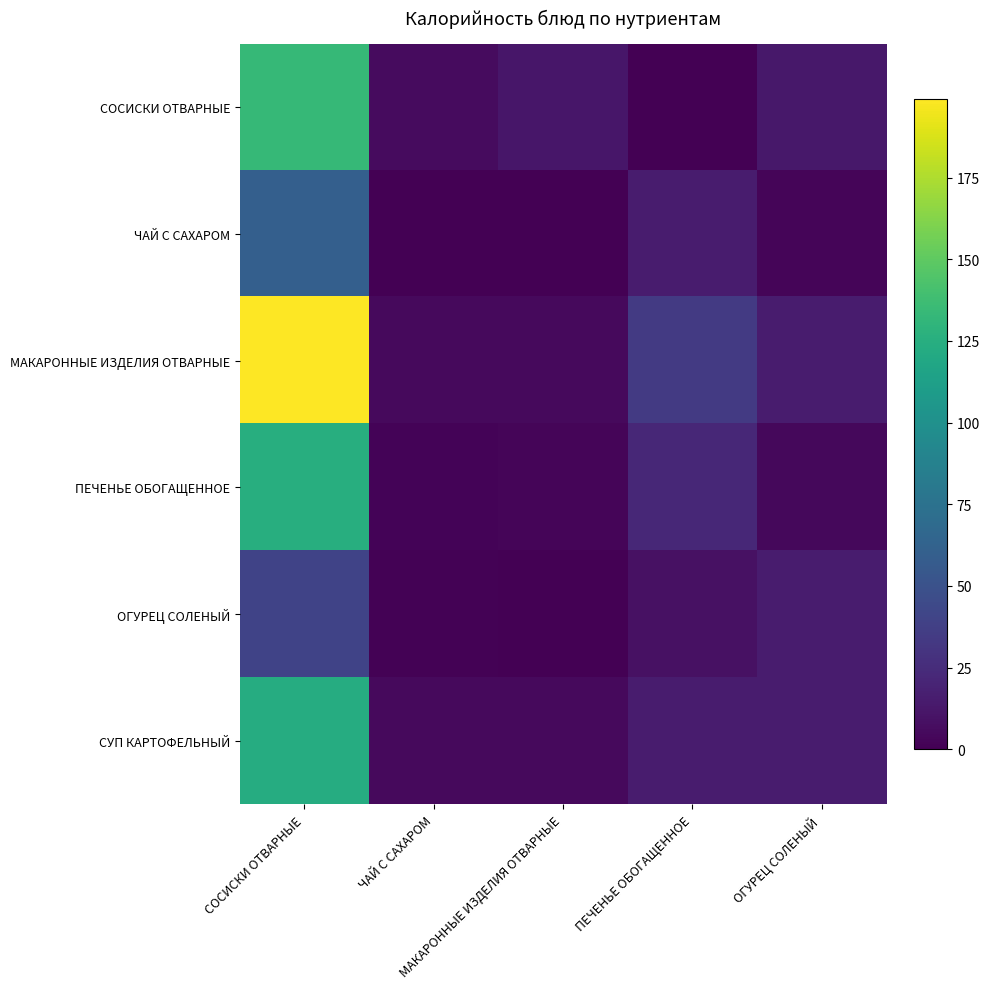

What is the total value across all series at СОСИСКИ ОТВАРНЫЕ?

681.6